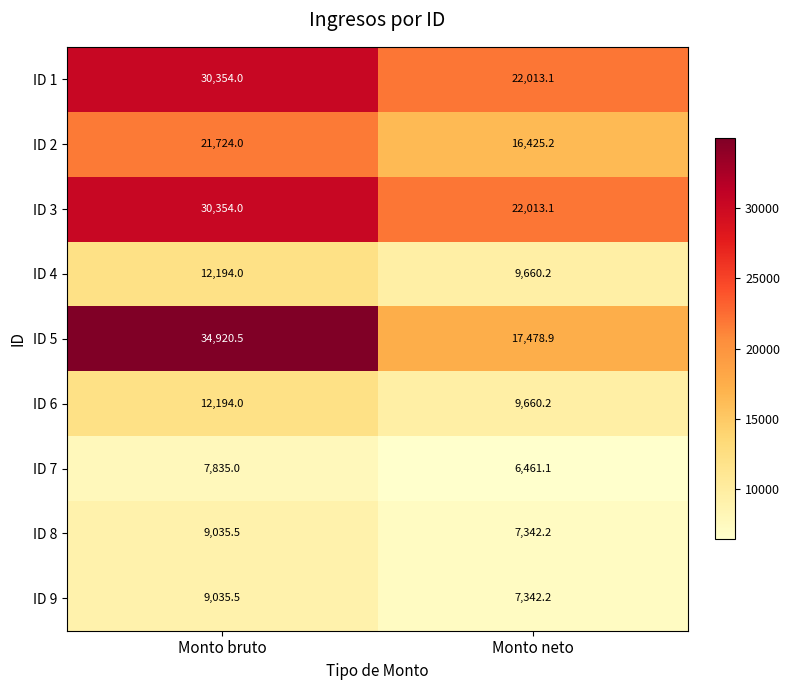

Which series changed the most between Monto bruto and Monto neto?

ID 5